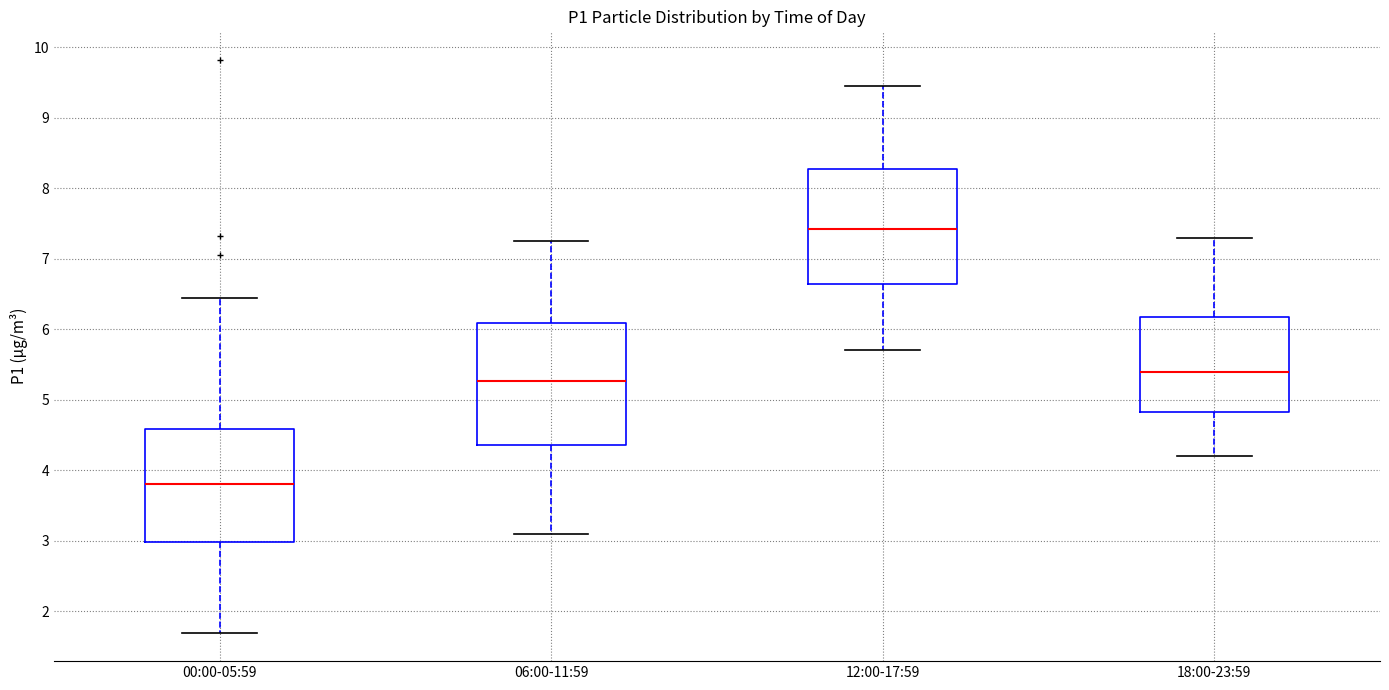

Reading left to right, read every box against the y-axis: the position of its median line, the range the box covers, and the ends of its whiskers. The values are not printed on the chart, so give them approximately, as read against the axis.

00:00-05:59: median 3.8, box 3.0 to 4.6, whiskers 1.7 to 6.5
06:00-11:59: median 5.3, box 4.4 to 6.1, whiskers 3.1 to 7.3
12:00-17:59: median 7.4, box 6.6 to 8.3, whiskers 5.7 to 9.5
18:00-23:59: median 5.4, box 4.8 to 6.2, whiskers 4.2 to 7.3